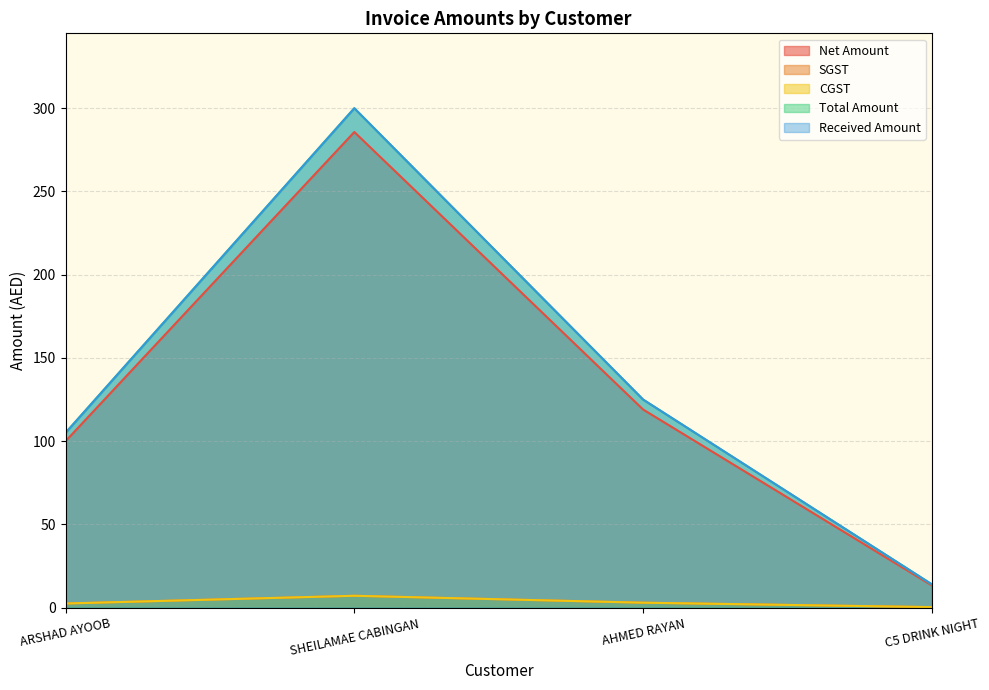

What are all the series names shown in the legend?

Net Amount, SGST, CGST, Total Amount, Received Amount